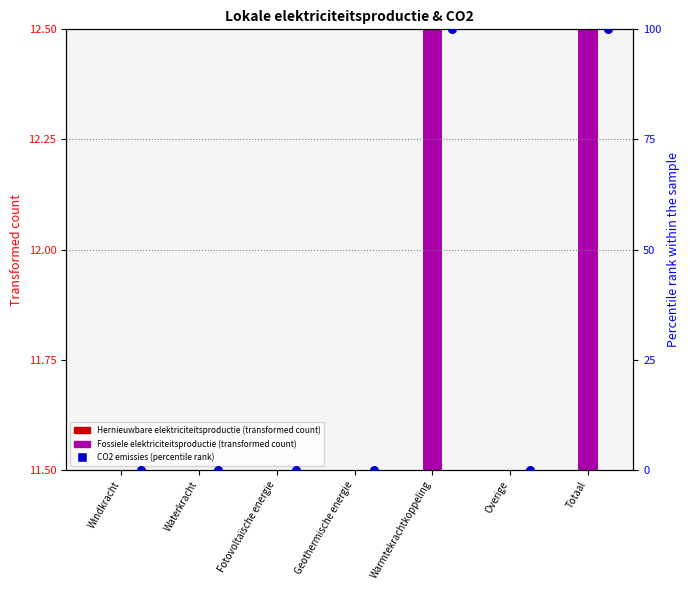

Which series has the largest Y range (max minus min)?

Emissies CO2 [t] (percentiel)